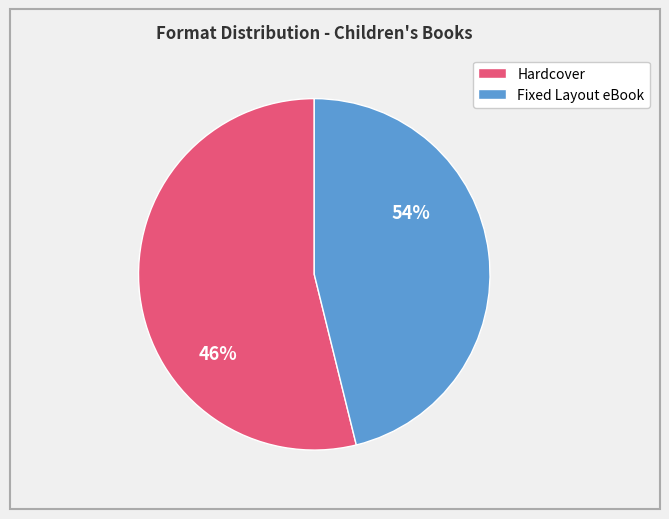

What is the largest slice in the pie chart?

Hardcover